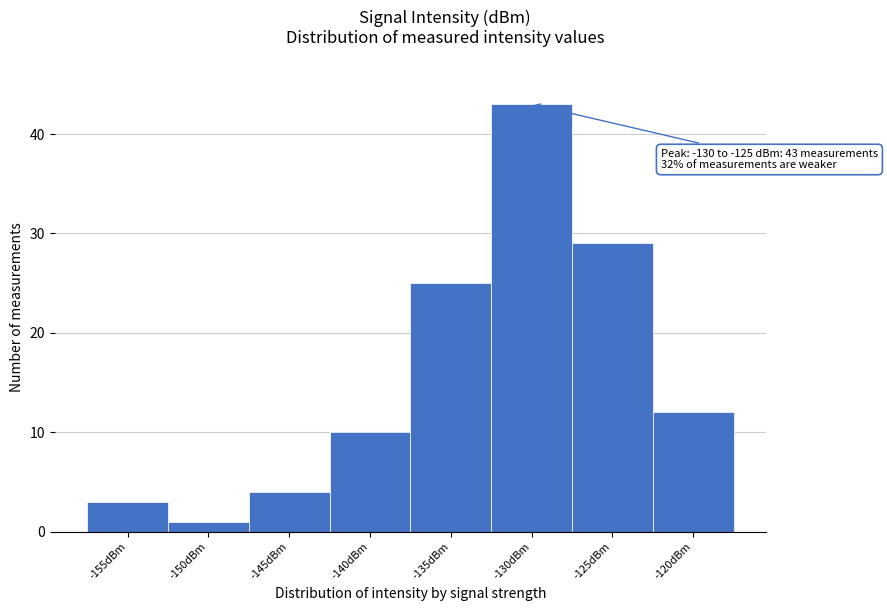

Reading right to left, list all the values displayed in this chart.

-120dBm=12	-125dBm=29	-130dBm=43	-135dBm=25	-140dBm=10	-145dBm=4	-150dBm=1	-155dBm=3